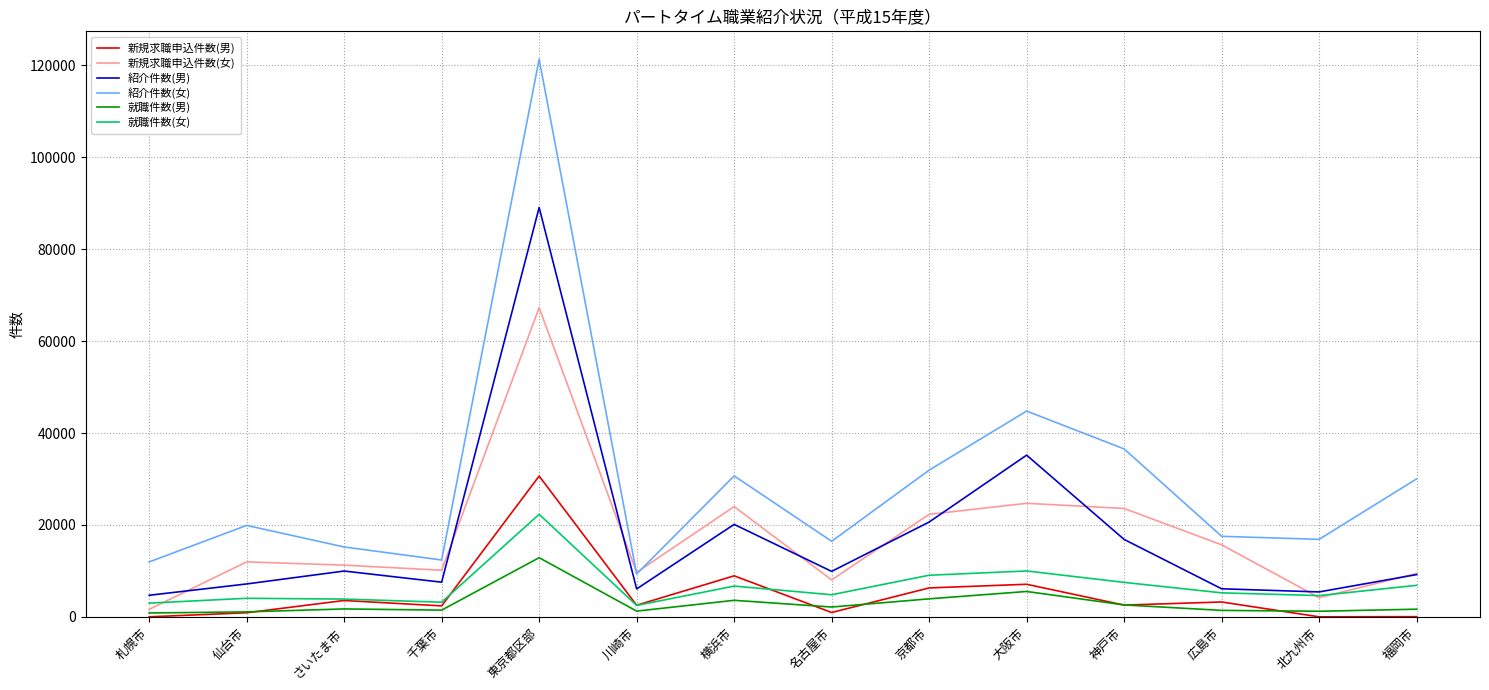

Which series has the largest range (max minus min)?

紹介件数(女)